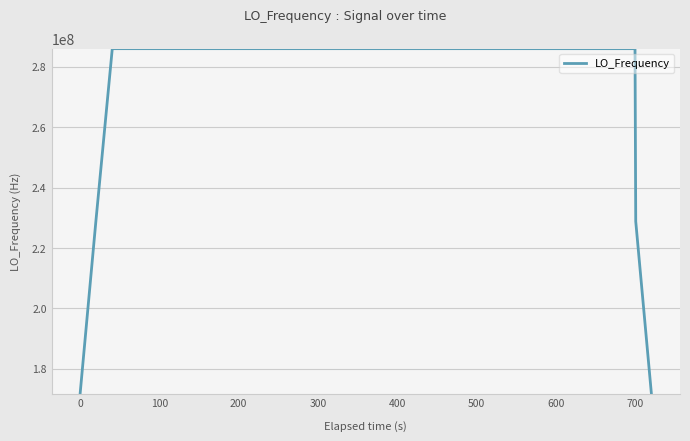

What is the minimum value shown in the chart?

171628200.0